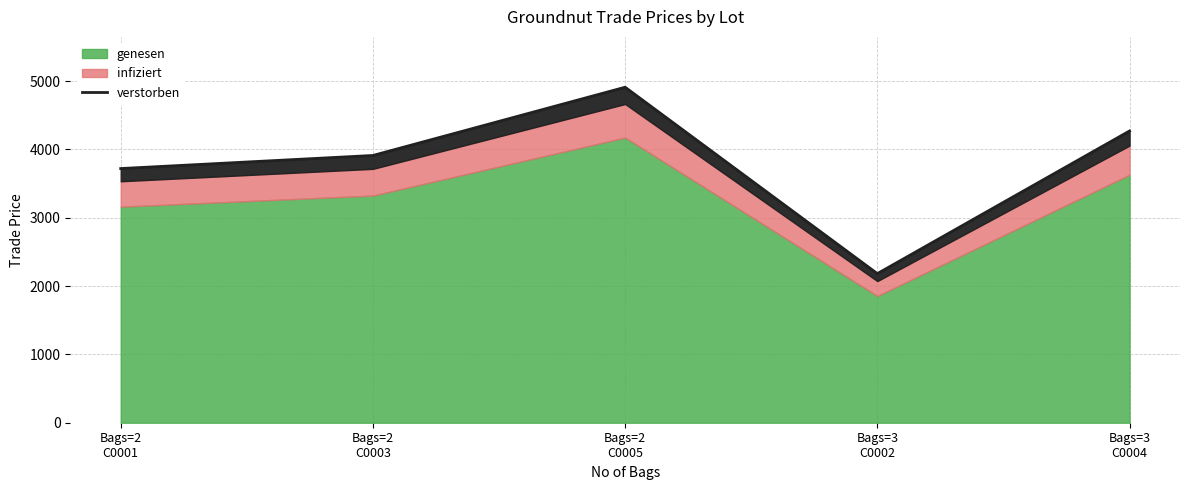

How many lines are shown in the chart?

1